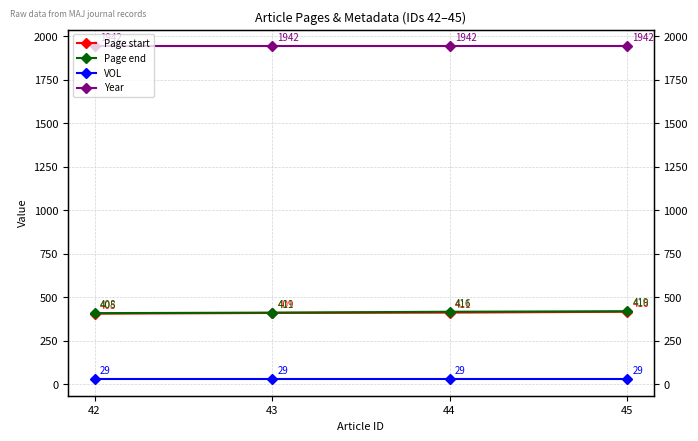

What is the value of the Page end point at the 4th from the left?

419